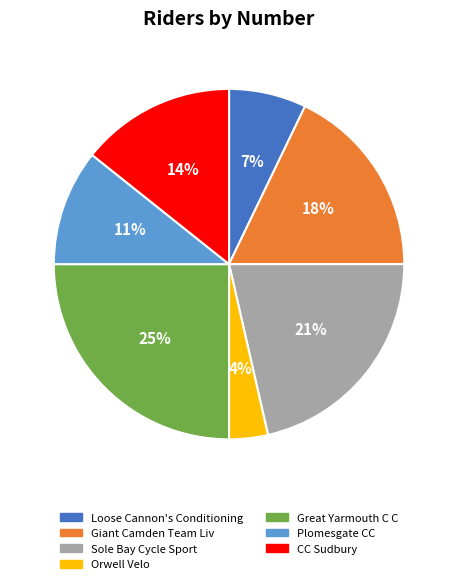

Count the number of slices in the pie.

7